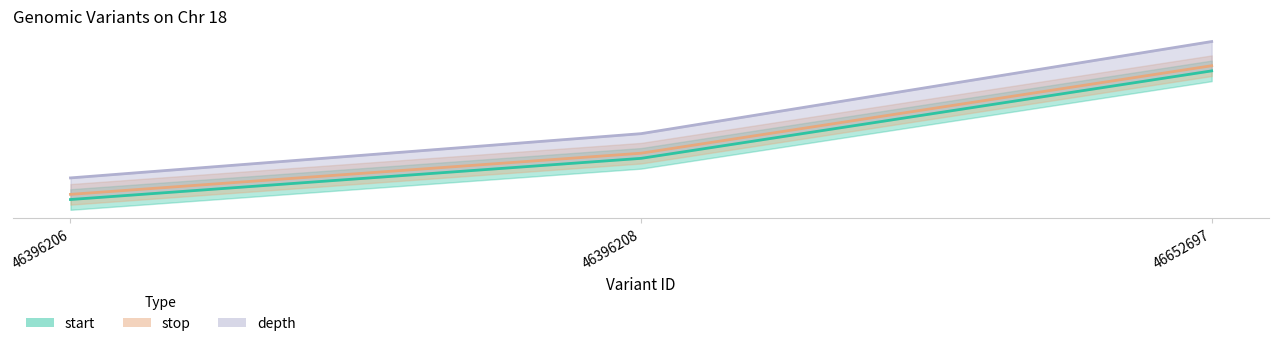

At which category is the sum across all series the highest?

46652697